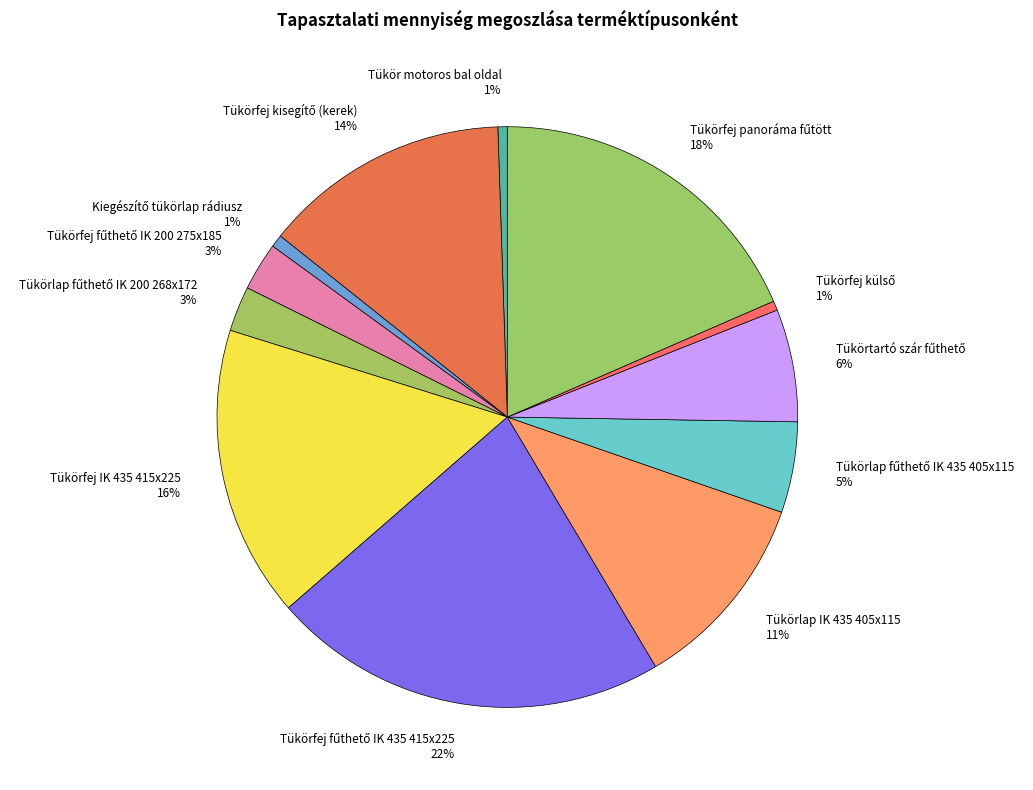

Approximately how many times larger is the value at Tükörlap IK 435 405x115 11% compared to Tükörfej IK 435 415x225 16%?

0.7